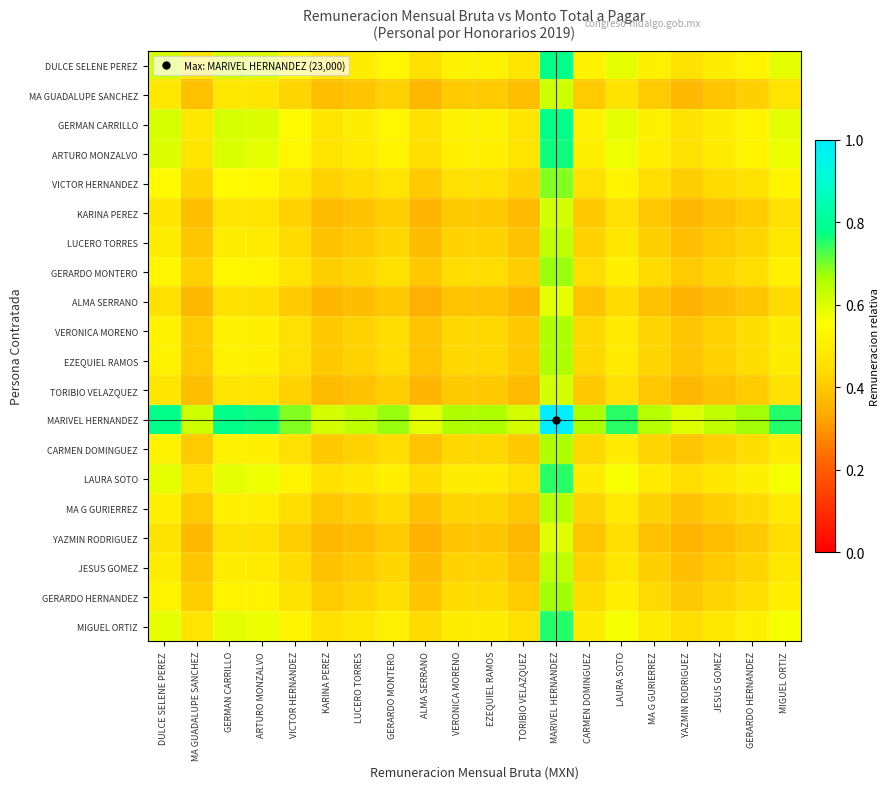

Which series has the largest range (max minus min)?

MARIVEL HERNANDEZ